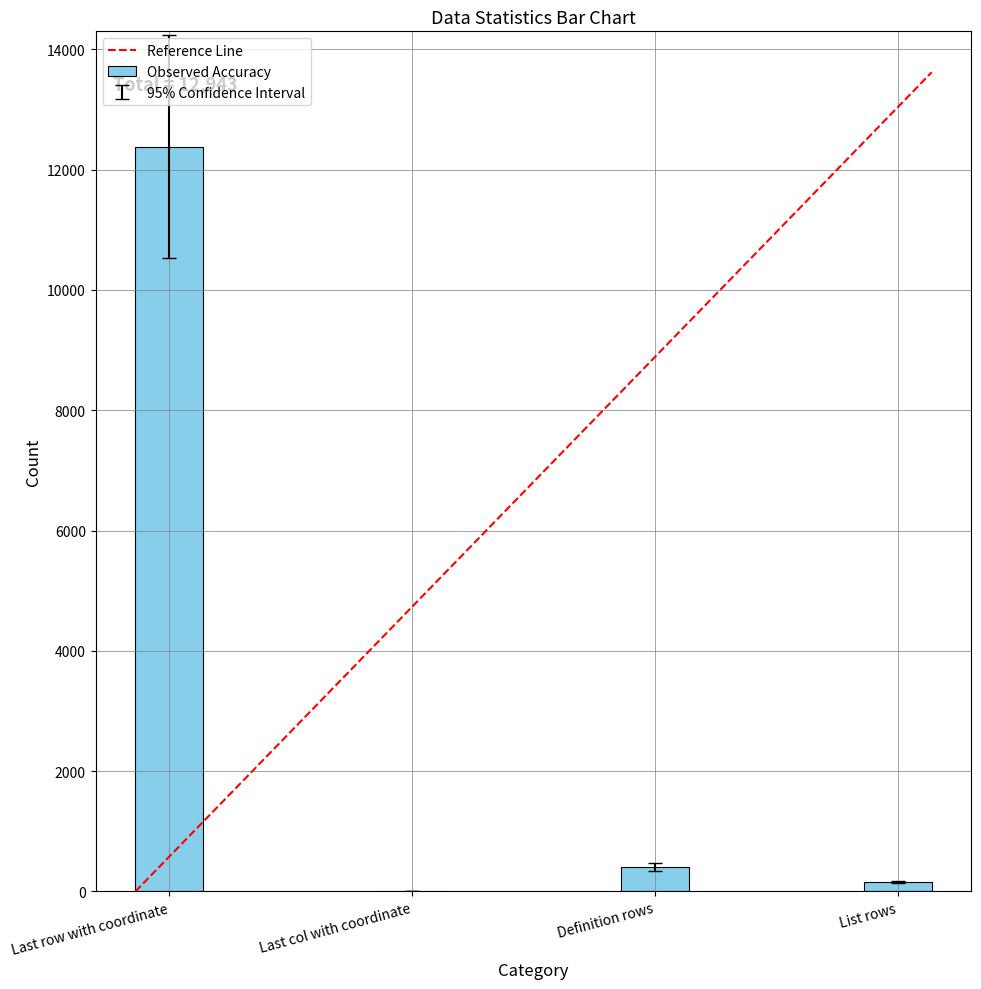

Which label corresponds to the largest value in the chart?

Last row with coordinate